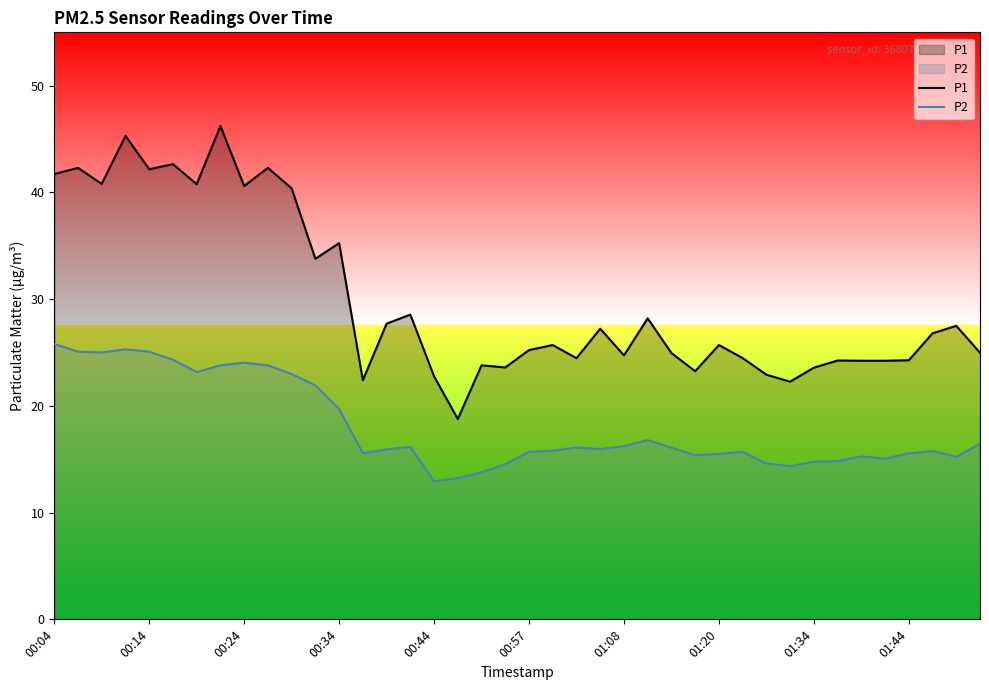

What is the value of the P2 point at the 28th from the left?

15.4